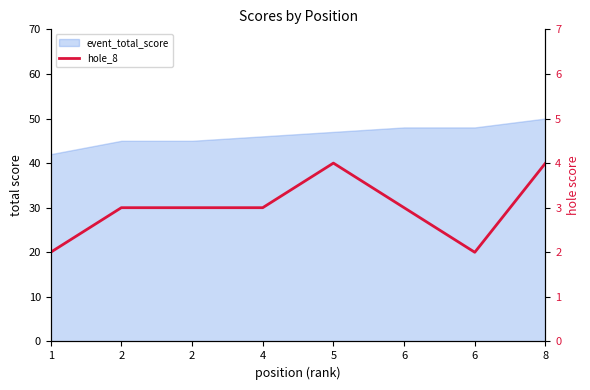

Reading right to left, transcribe all the data shown in this chart.

8=4	6=2	6=3	5=4	4=3	2=3	2=3	1=2